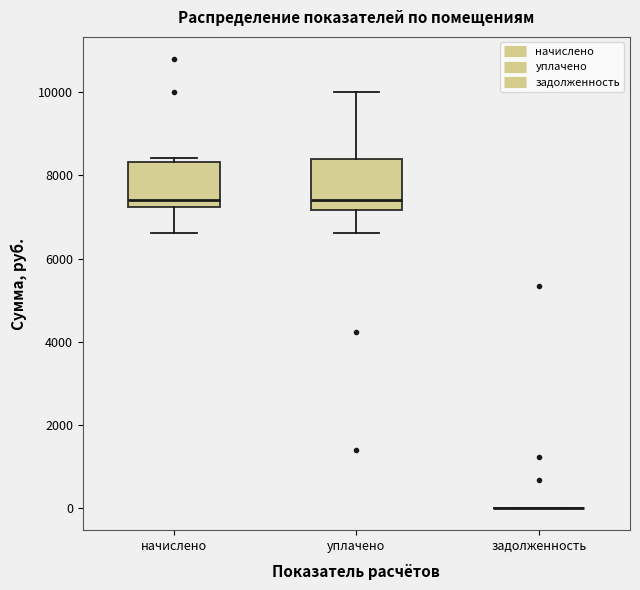

Reading left to right, read every box against the y-axis: the position of its median line, the range the box covers, and the ends of its whiskers. The values are not printed on the chart, so give them approximately, as read against the axis.

начислено: median 7400, box 7200 to 8400, whiskers 6600 to 8400 (just above the box's upper edge)
уплачено: median 7400, box 7200 to 8400, whiskers 6600 to 10000
задолженность: box collapsed to a line at 0, whiskers 0 to 0